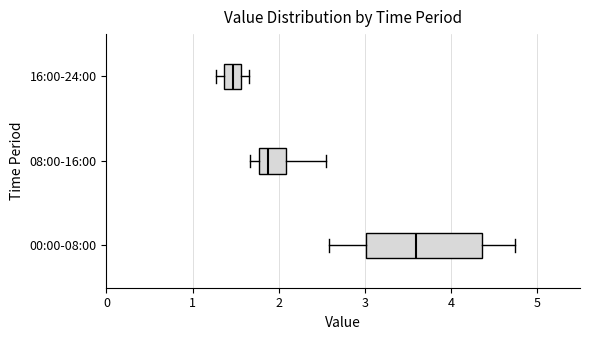

Which box is the widest, from its left edge to its right edge?

00:00-08:00